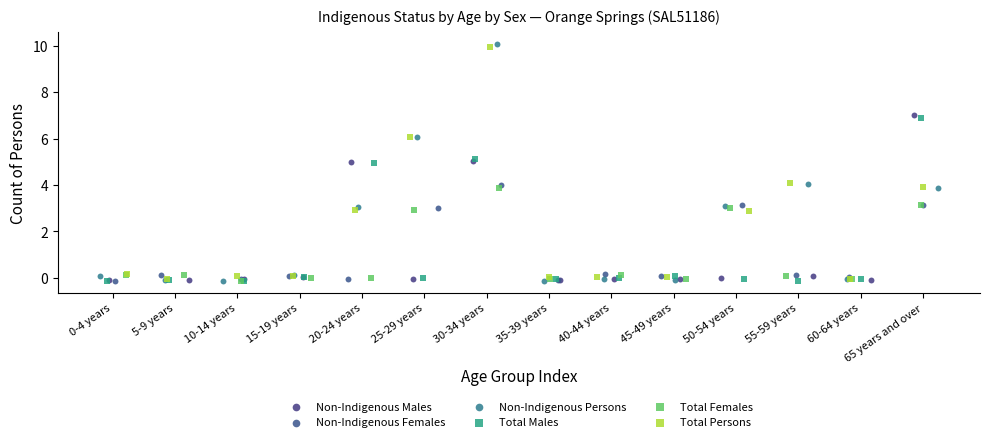

What are all the series names shown in the legend?

Non-Indigenous Males, Non-Indigenous Females, Non-Indigenous Persons, Total Males, Total Females, Total Persons